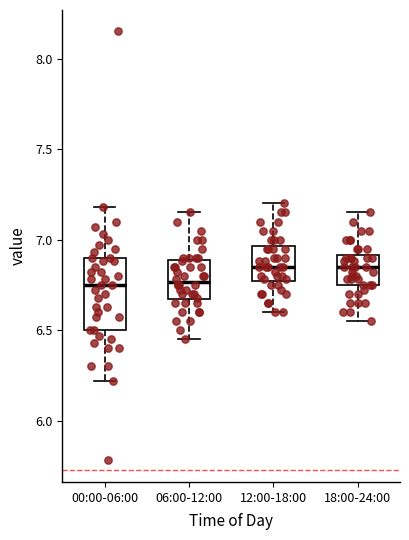

Where is the lower edge of the box for 18:00-24:00 on the y-axis? The values are not printed on the chart, so give them approximately, as read against the axis.

6.75